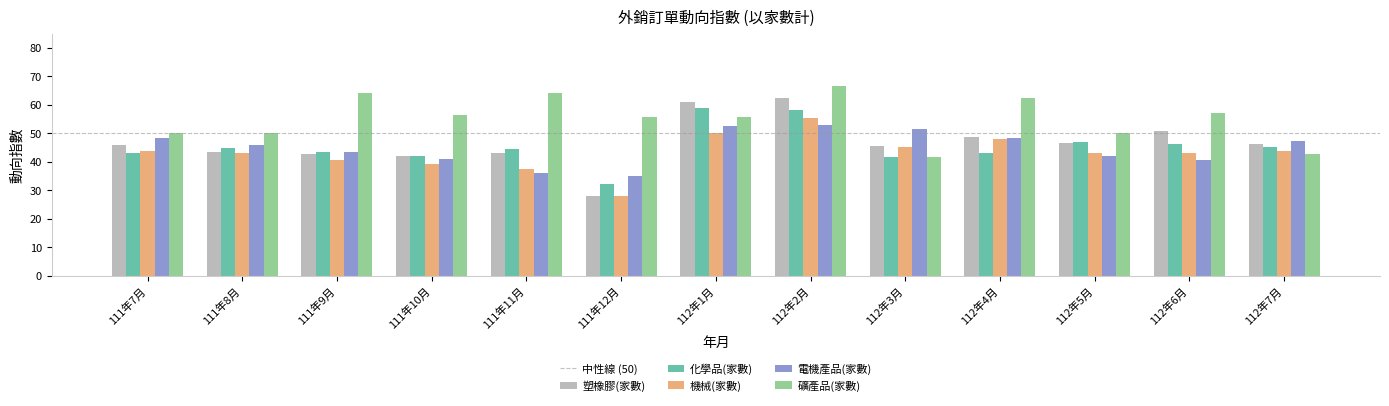

Which series has the largest total across all categories?

礦產品(家數)